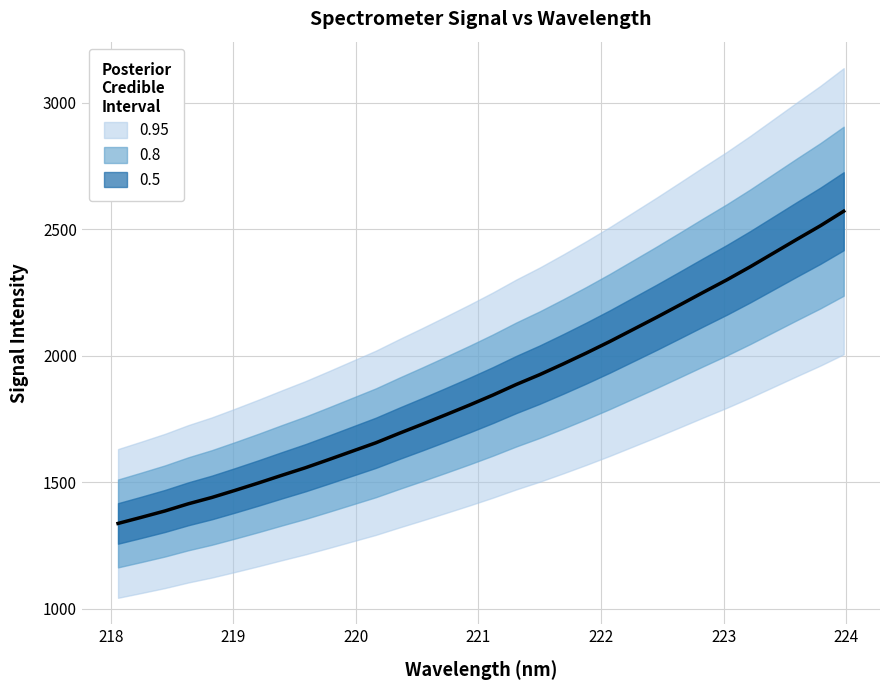

How many data points are above 1844?

16